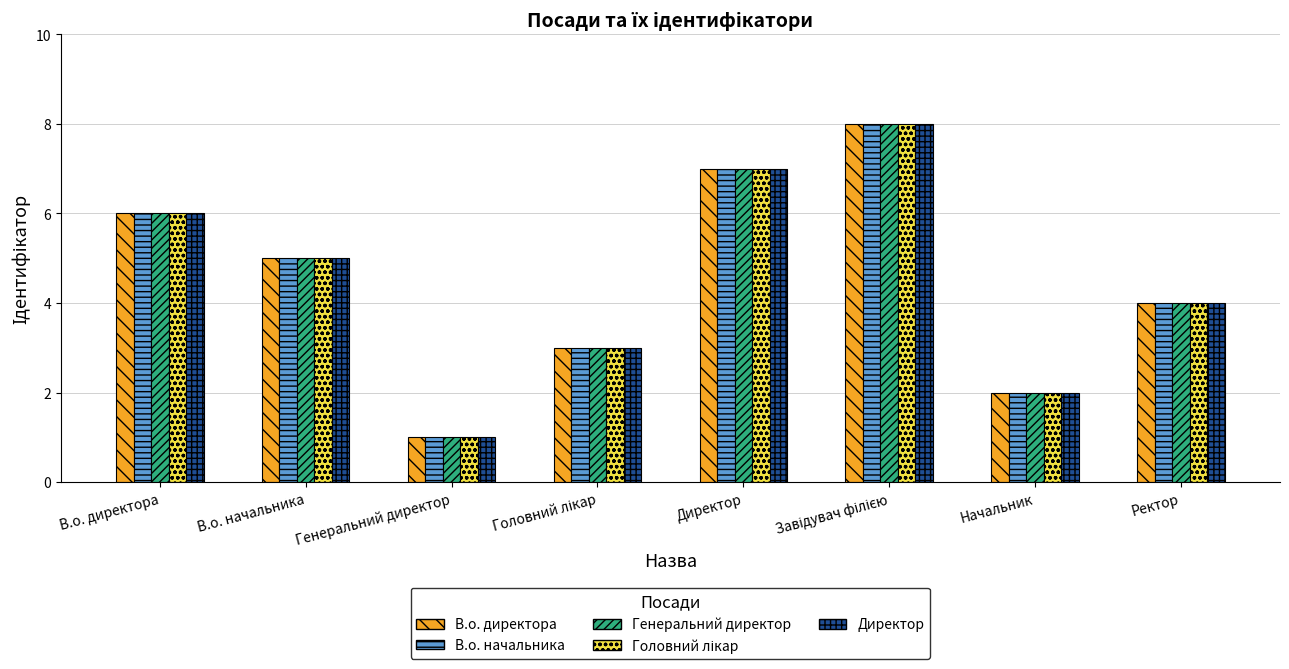

What is the sum of all Директор values?

36